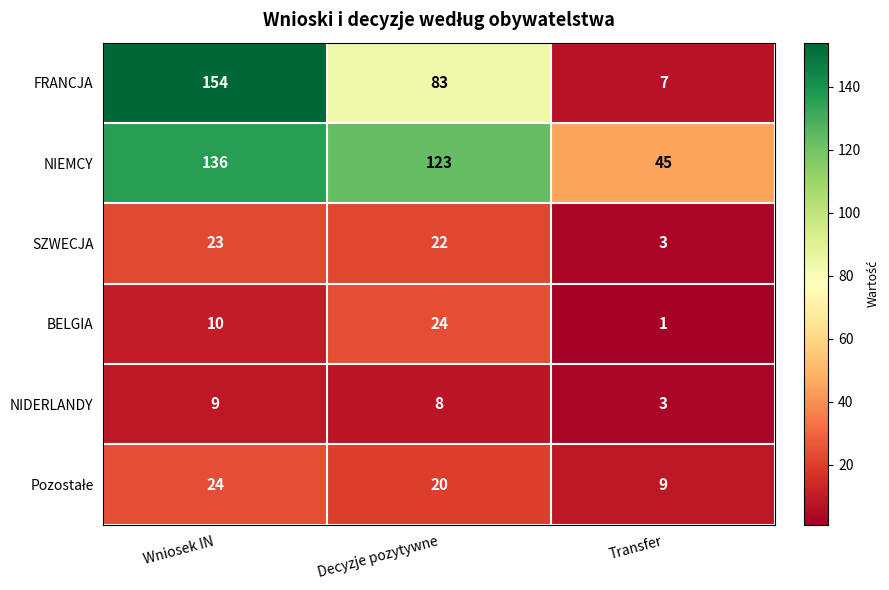

Which category has the highest value across all series?

Wniosek IN